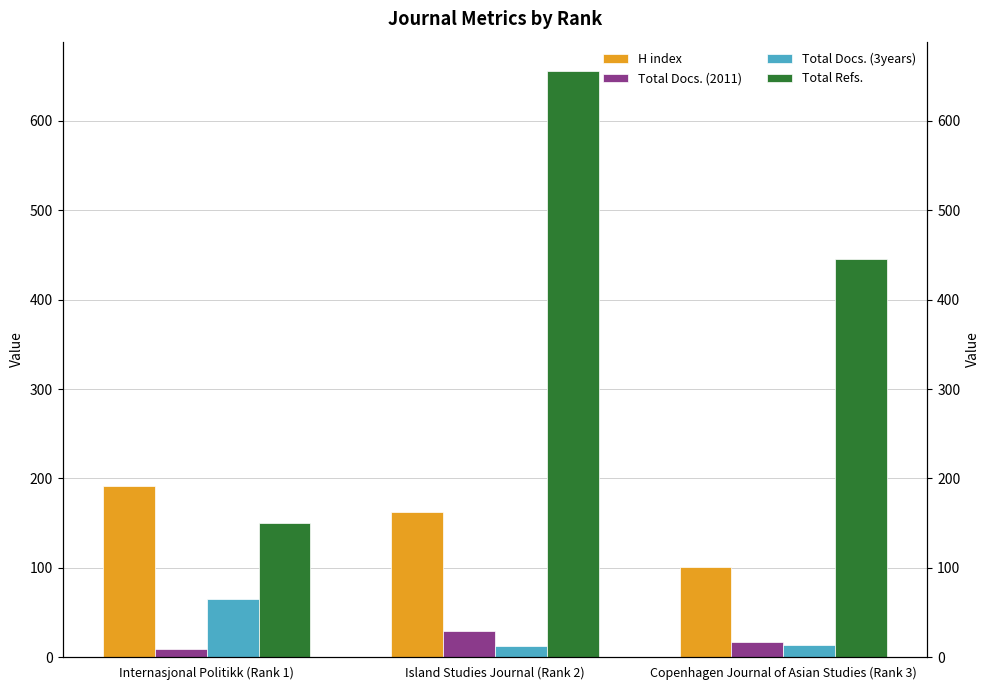

How many series are shown in this chart?

4